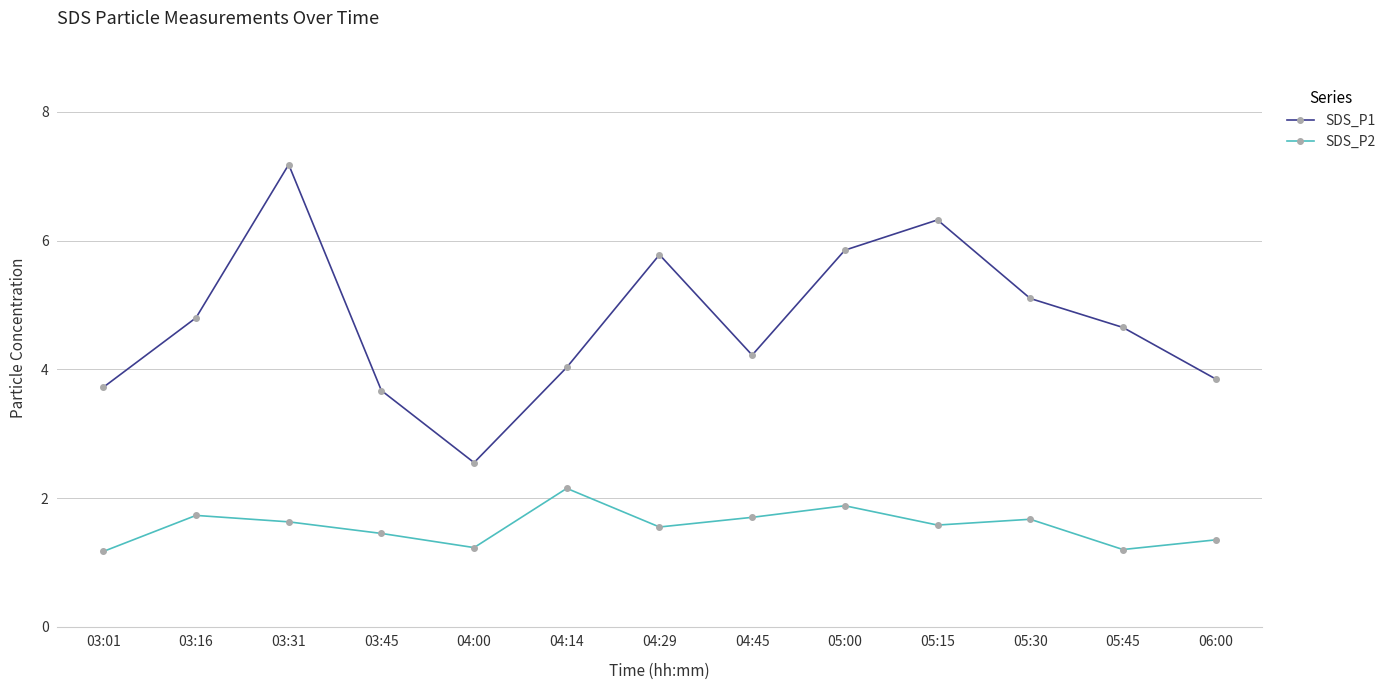

Rank the series by their maximum value, from highest to lowest.

SDS_P1, SDS_P2